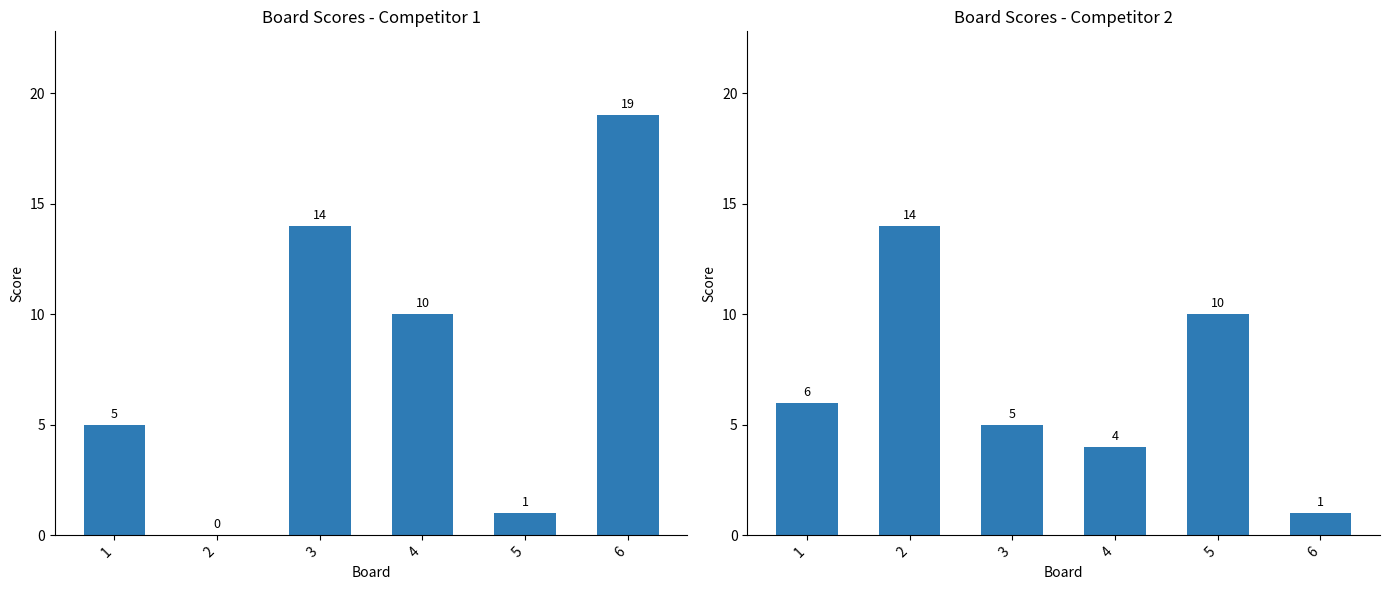

Which series has the largest total across all categories?

Score 1